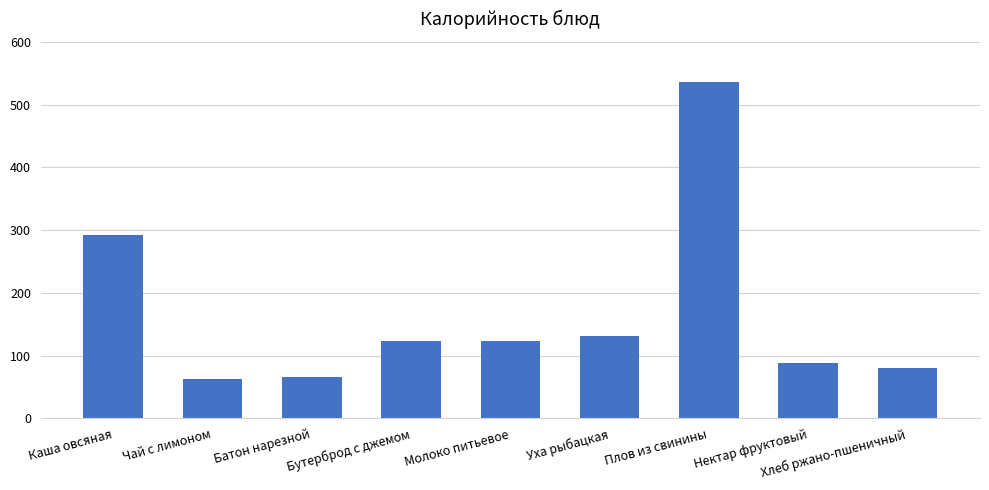

What is the label of the 2nd bar from the left?

Чай с лимоном